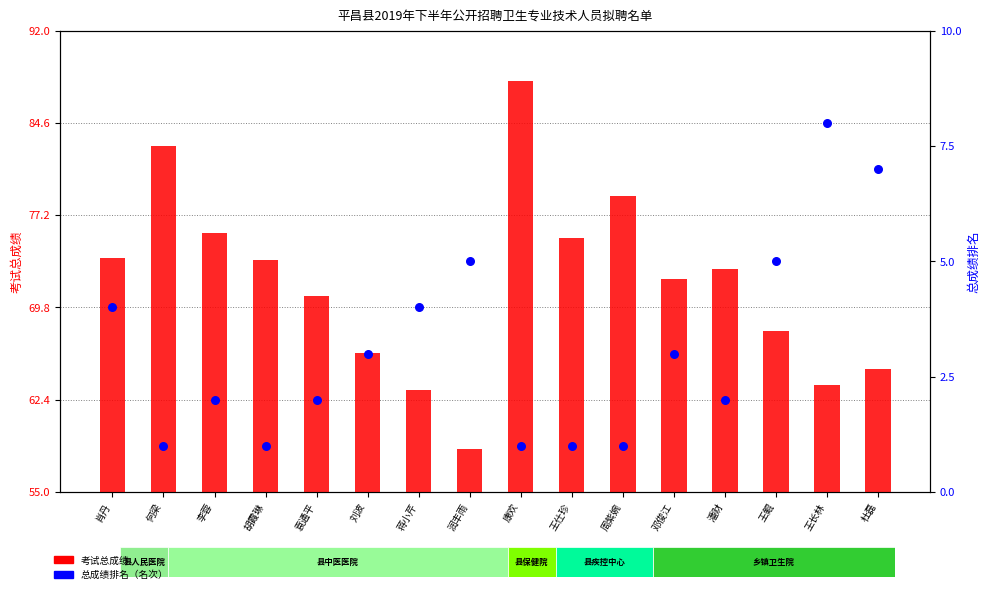

Which series reaches the minimum Y coordinate?

总成绩排名